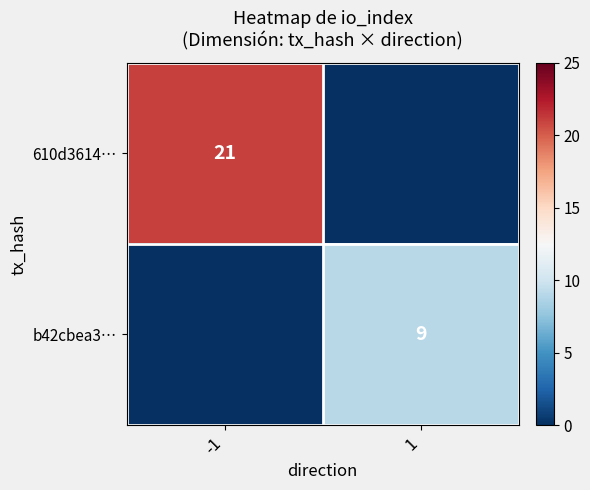

True or false: b42cbea3… has a value of 9 at 1.

True